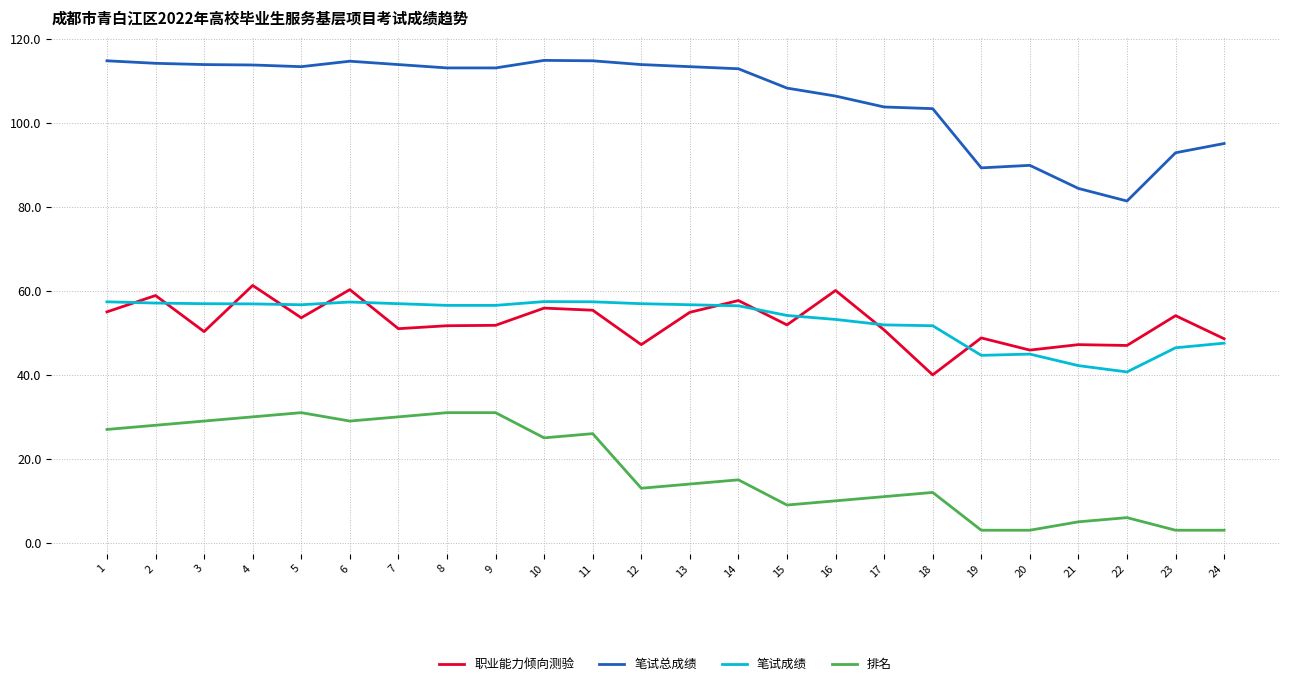

How many series are shown in this chart?

4